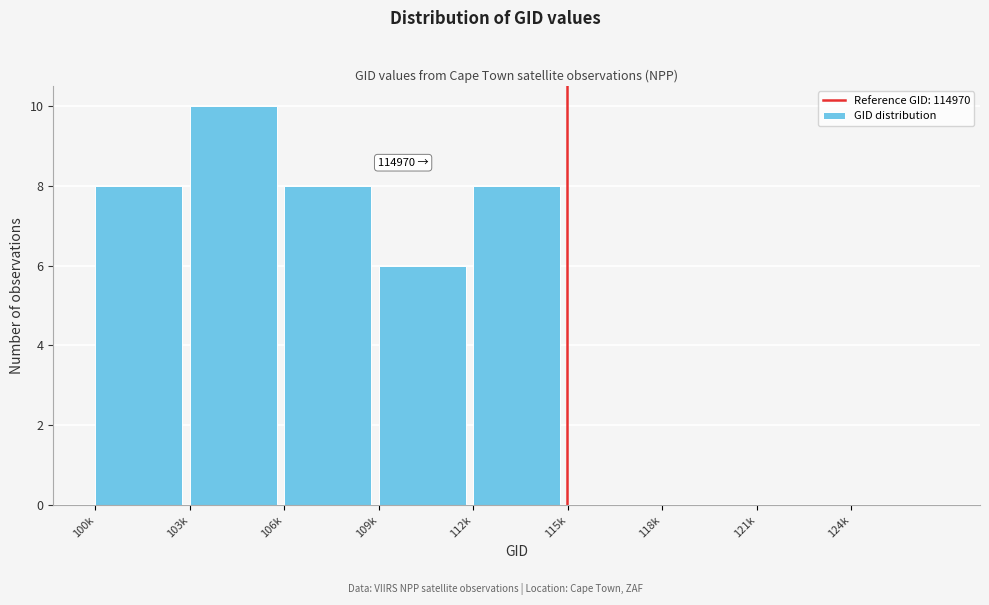

Reading left to right, transcribe all the data shown in this chart.

100k=8	103k=10	106k=8	109k=6	112k=8	115k=0	118k=0	121k=0	124k=0